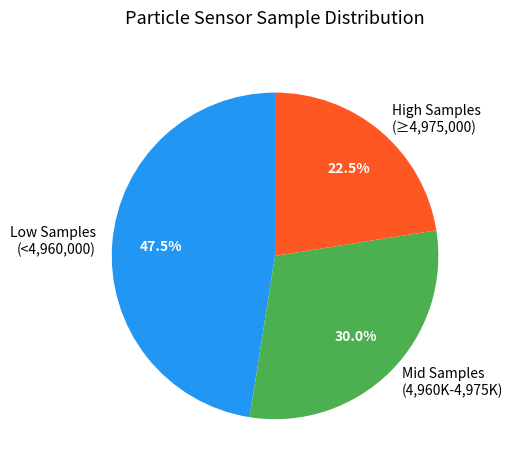

Rank the categories by value from highest to lowest.

Low Samples (<4,960,000), Mid Samples (4,960K-4,975K), High Samples (≥4,975,000)